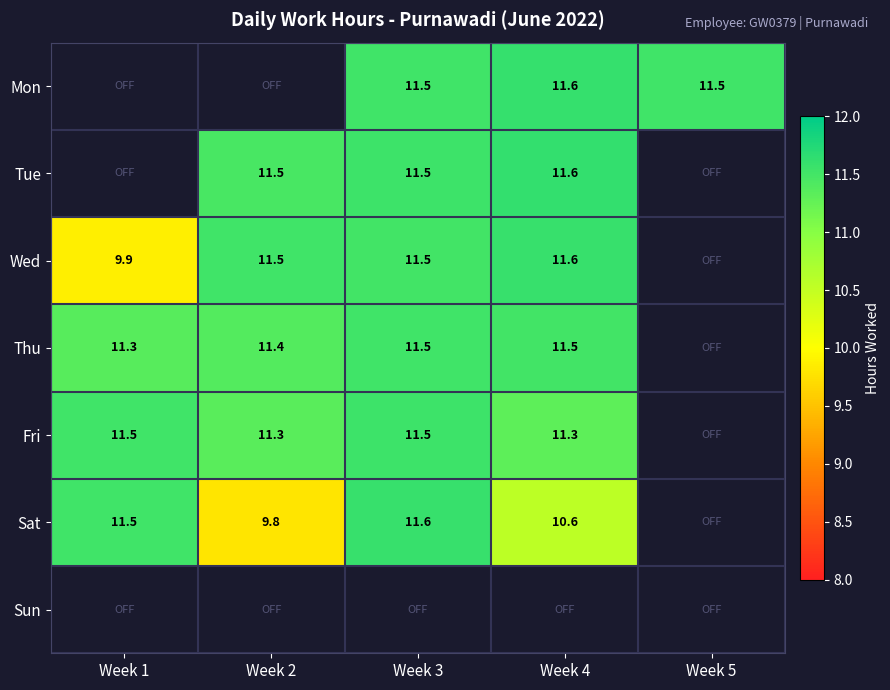

Is the value of Thu at Week 1 greater than the value of Tue at Week 3?

No